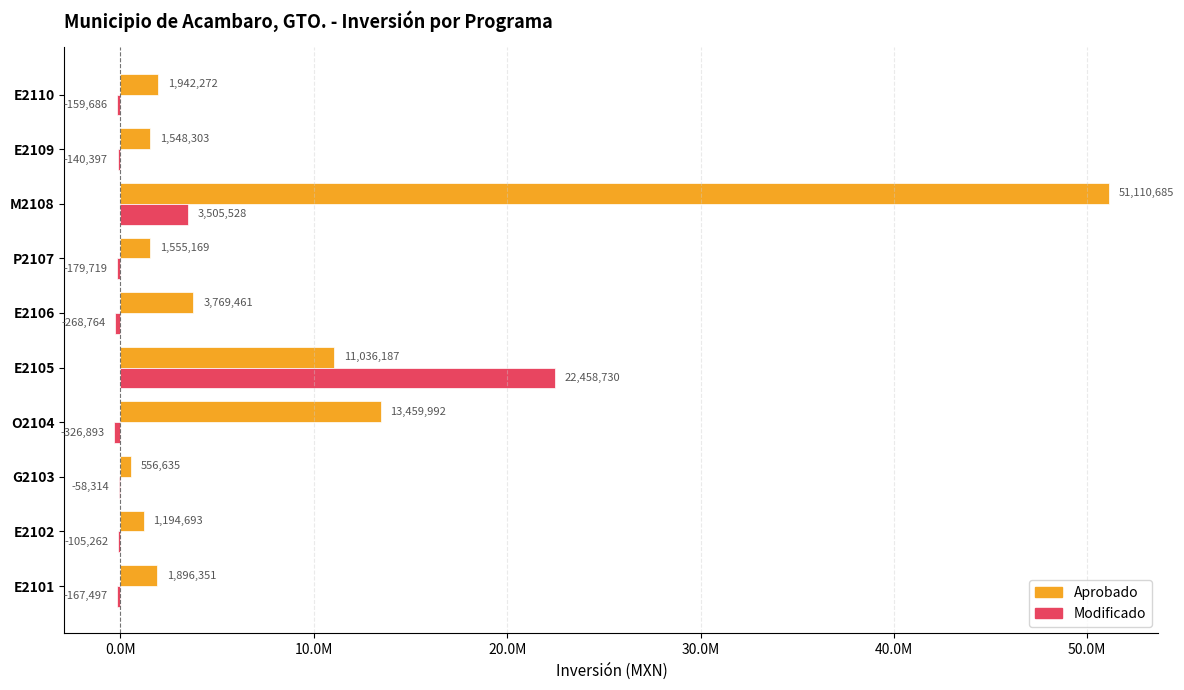

Reading left to right, transcribe all the data shown in this chart.

Aprobado: 1896350.8	1194693.1	556634.6	13459992.2	11036187.2	3769460.6	1555168.6	51110685.4	1548302.9	1942271.9
Modificado: -167496.9	-105262.1	-58314.3	-326893.3	22458730.4	-268764.2	-179718.9	3505528.1	-140397.5	-159686.2